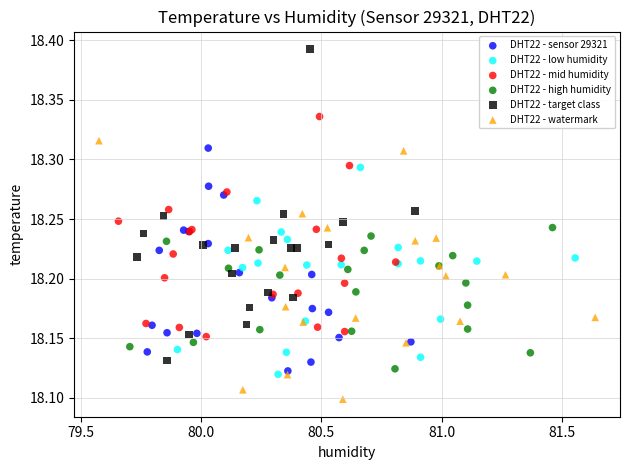

Which series has the widest spread of Y values?

DHT22 - target class